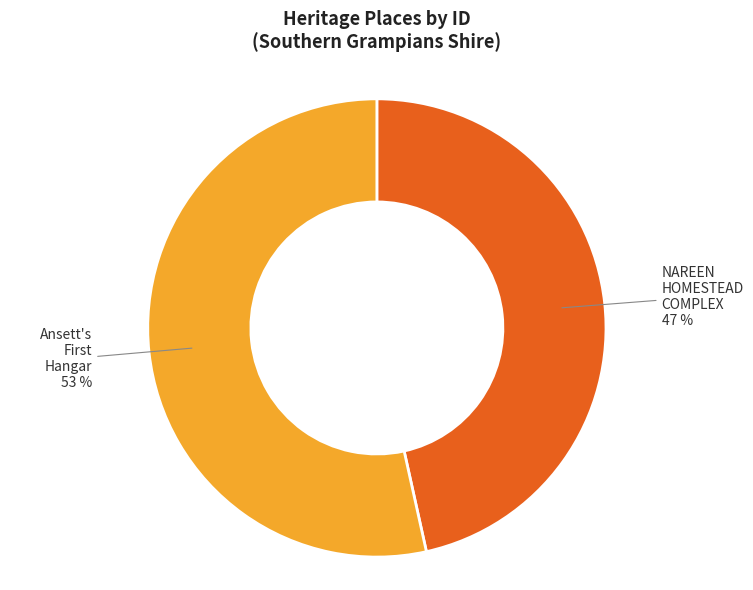

To the nearest percent, what is the average slice percentage?

50%